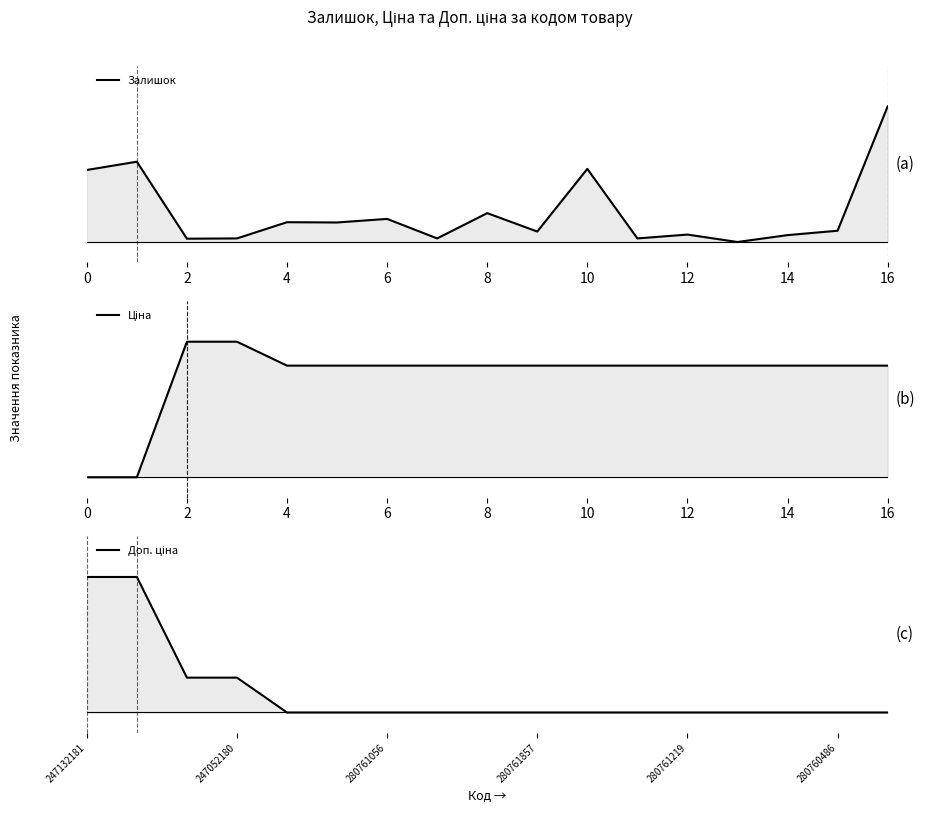

What is the total value across all series at 2?

1.6